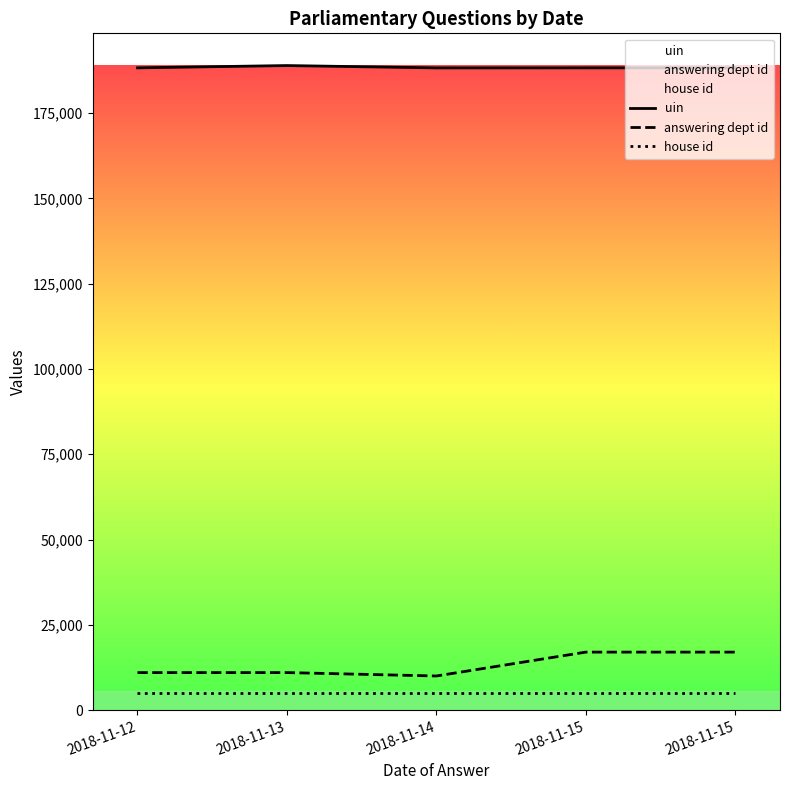

What is the minimum value for house id?

5000